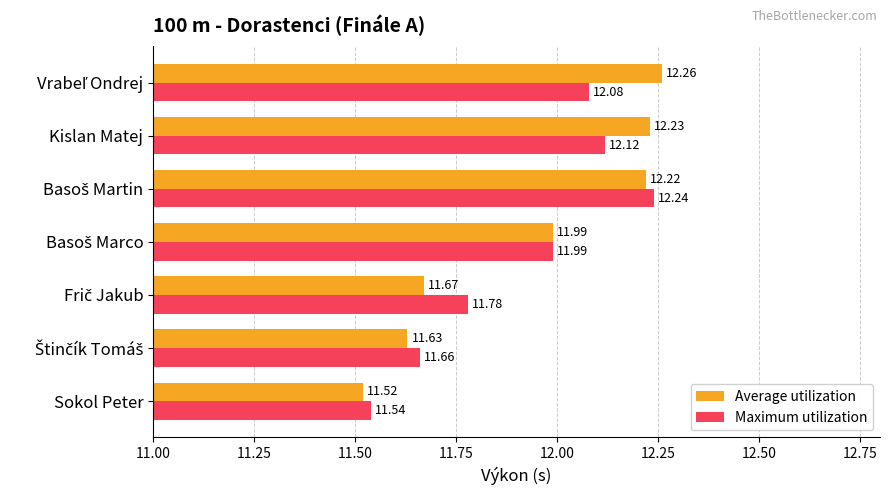

List the series in order of their overall mean, highest first.

Average utilization, Maximum utilization